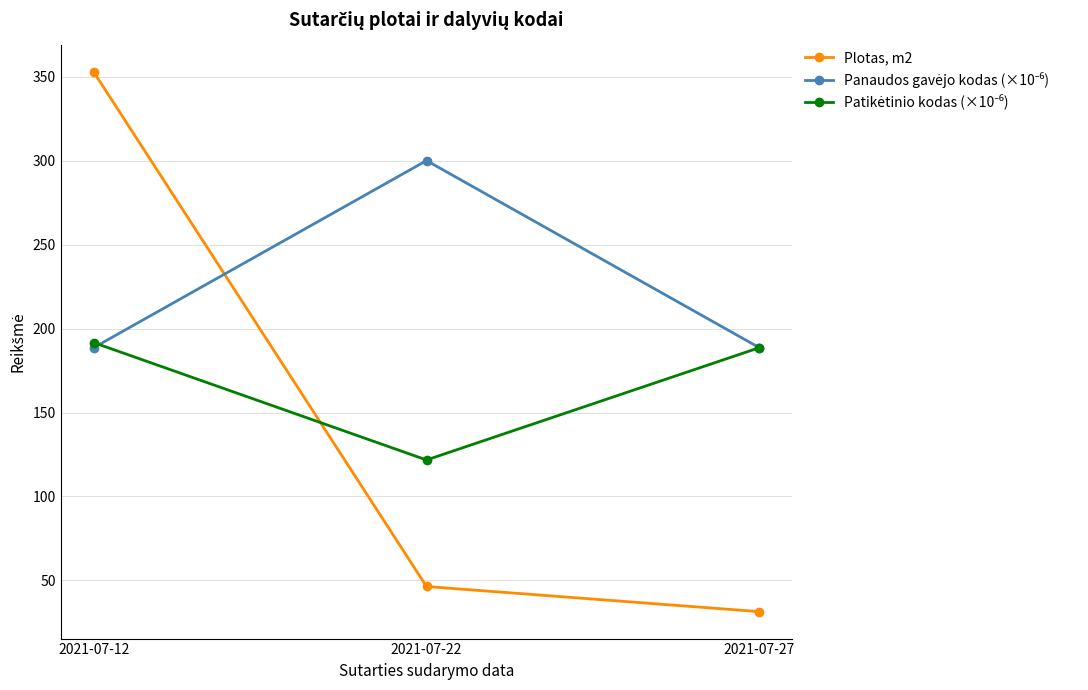

The Plotas, m2 series shows 53.8 at 2021-07-27. True or false?

False